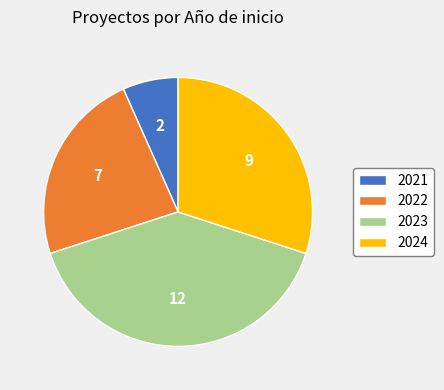

Is 2024 the majority of the pie?

No